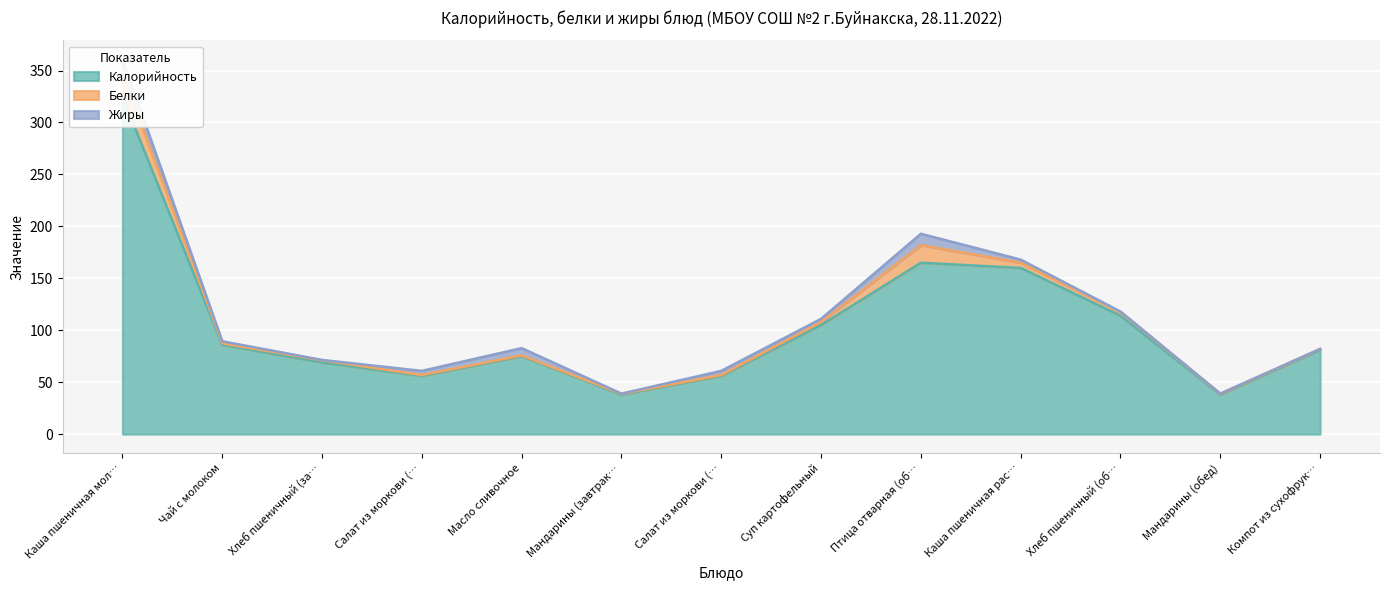

True or false: Белки and Калорийность cross at least once.

False